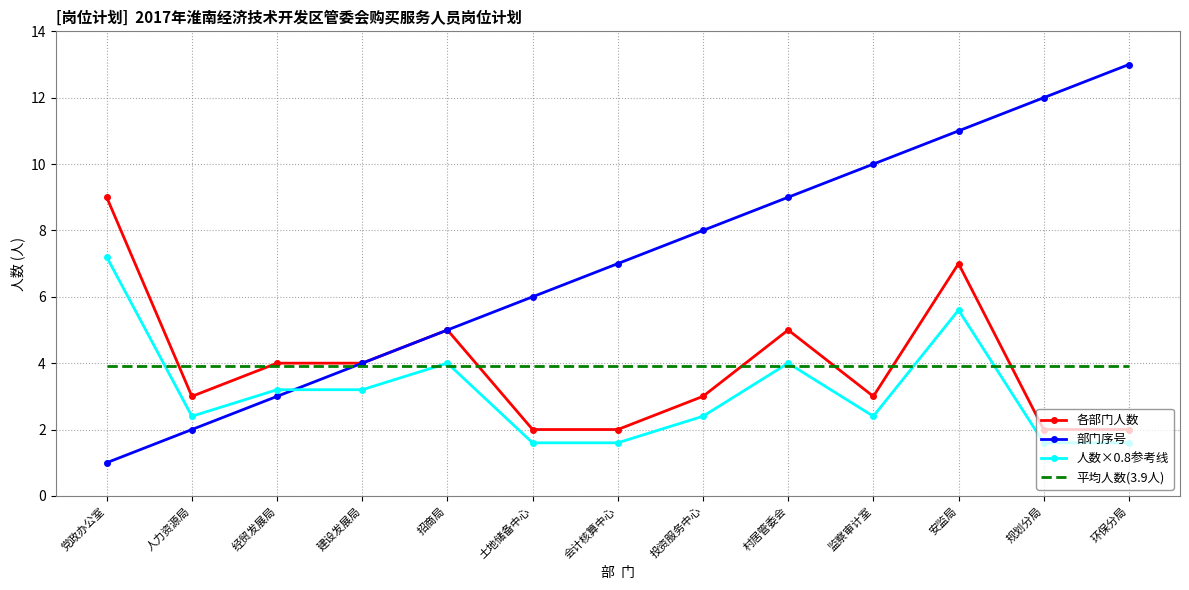

At which category is the sum across all series the highest?

安监局